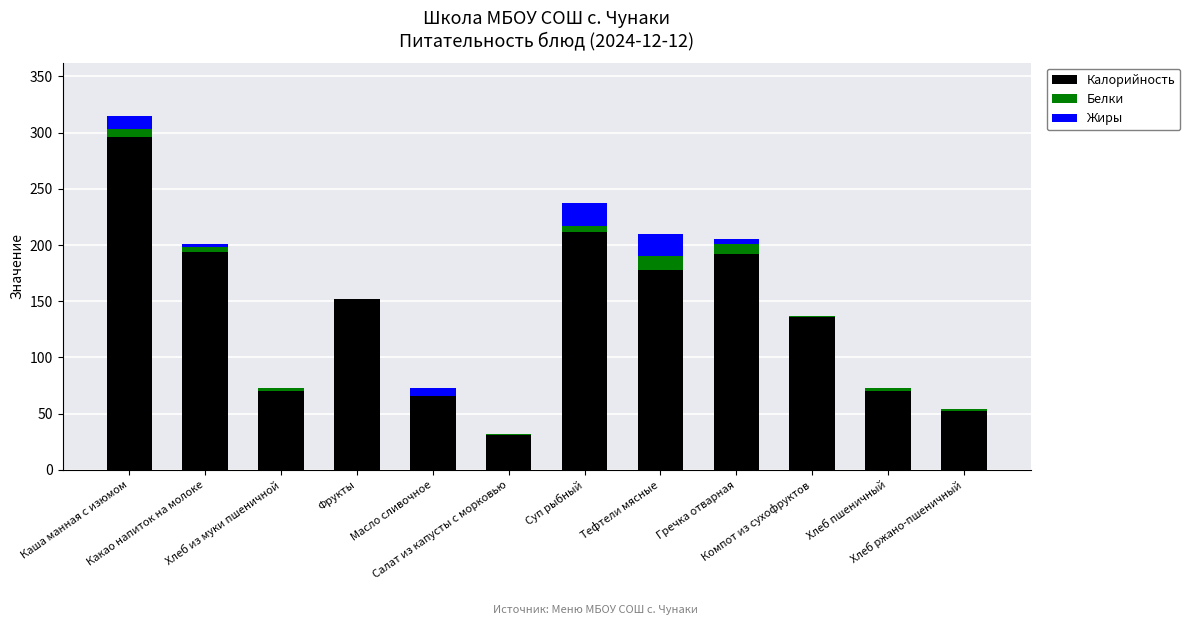

What are all the series names shown in the legend?

Калорийность, Белки, Жиры